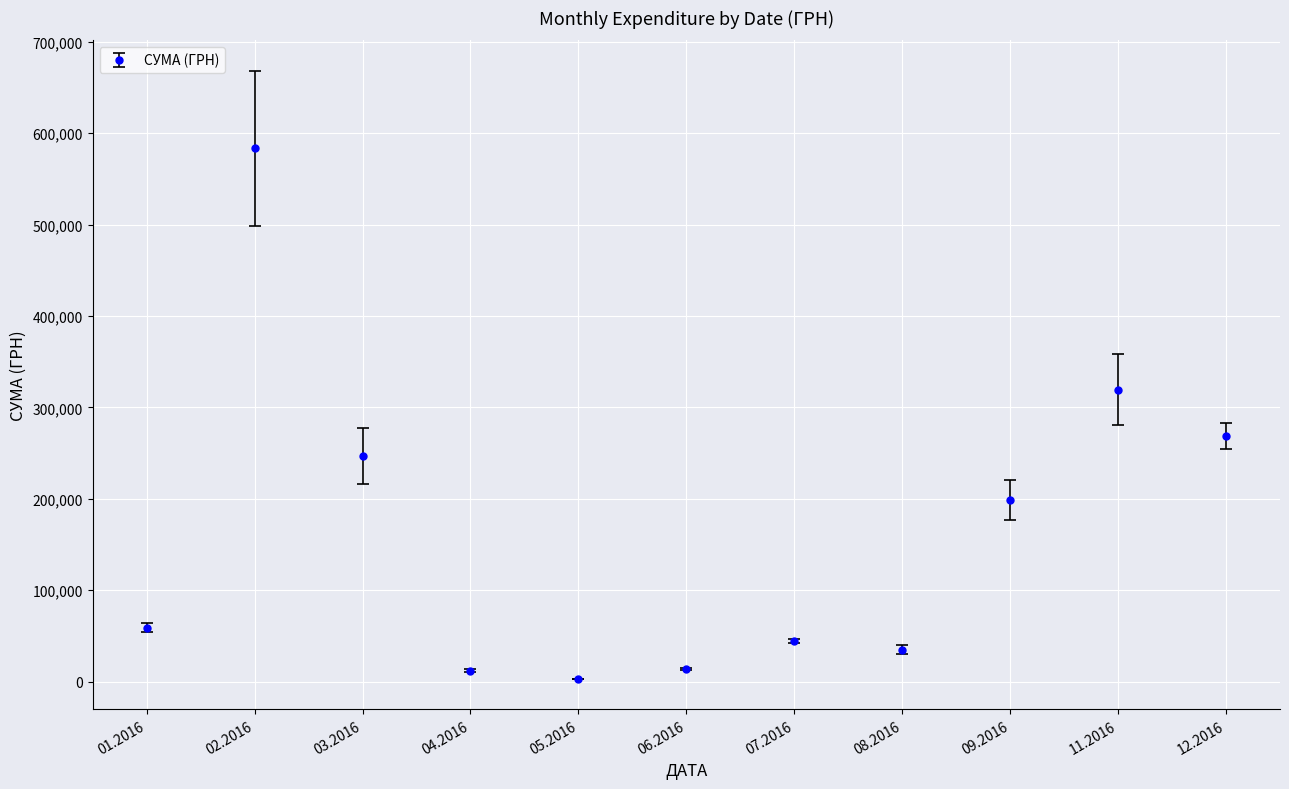

What is the difference between the values at 07.2016 and 03.2016?

202582.5